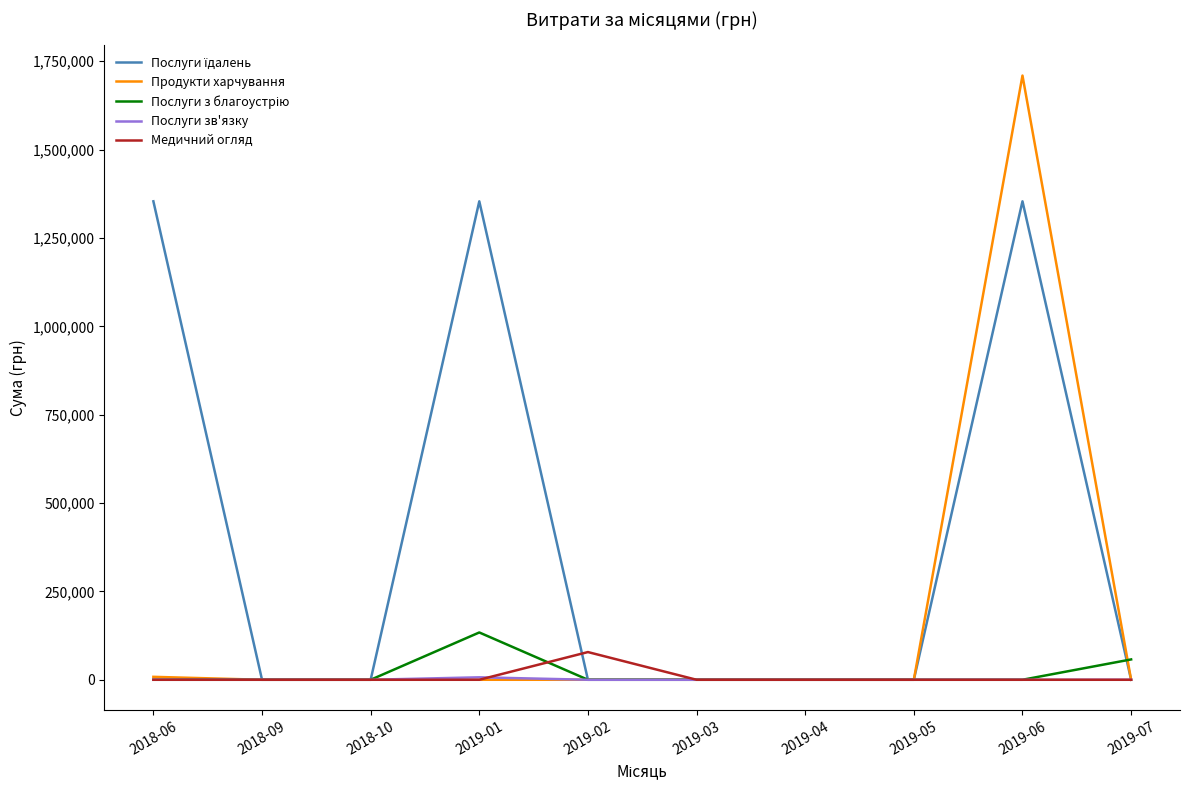

The value of Послуги зв'язку at 2018-09 is 0.0. True or false?

True